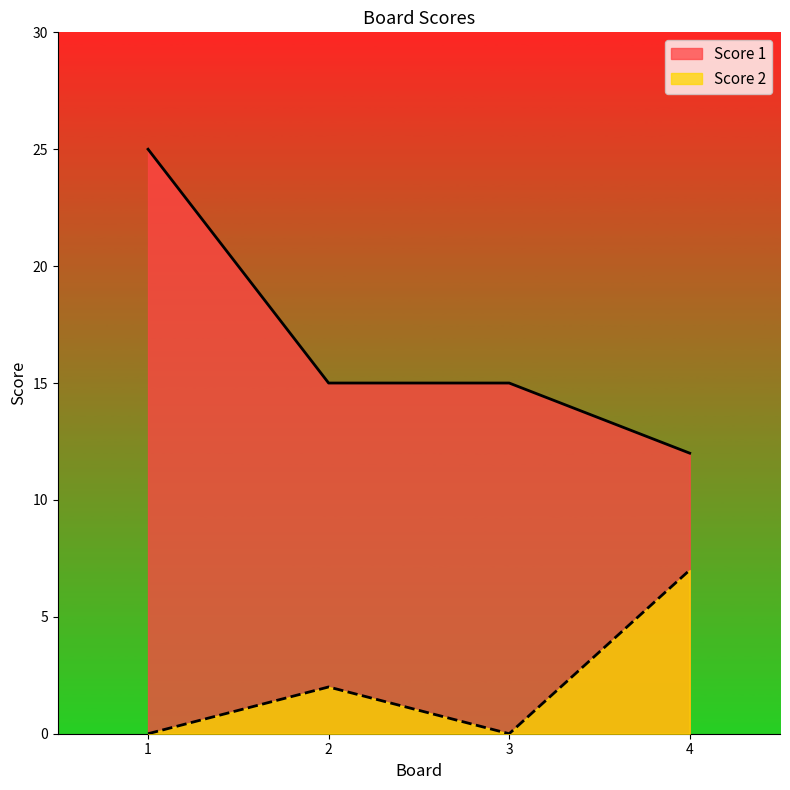

What are all the series names shown in the legend?

Score 1, Score 2